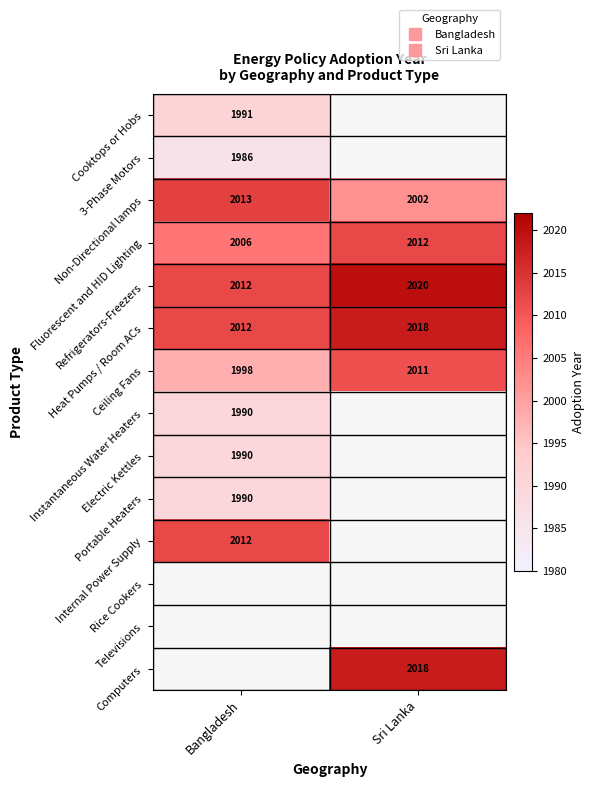

List the series in order of their peak value, highest first.

Refrigerators-Freezers, Heat Pumps / Room ACs, Non-Directional lamps, Fluorescent and HID Lighting, Internal Power Supply, Ceiling Fans, Cooktops or Hobs, 3-Phase Motors, Rice Cookers, Televisions, Computers, Instantaneous Water Heaters, Electric Kettles, Portable Heaters